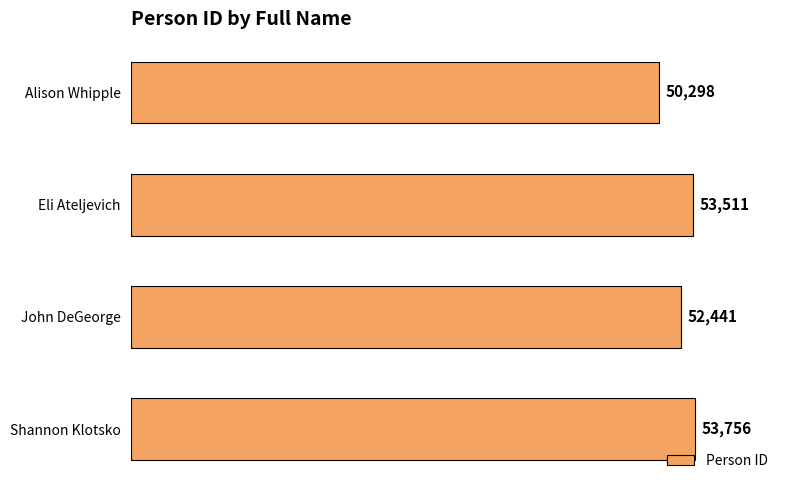

List the labels in order of value, largest first.

Shannon Klotsko, Eli Ateljevich, John DeGeorge, Alison Whipple